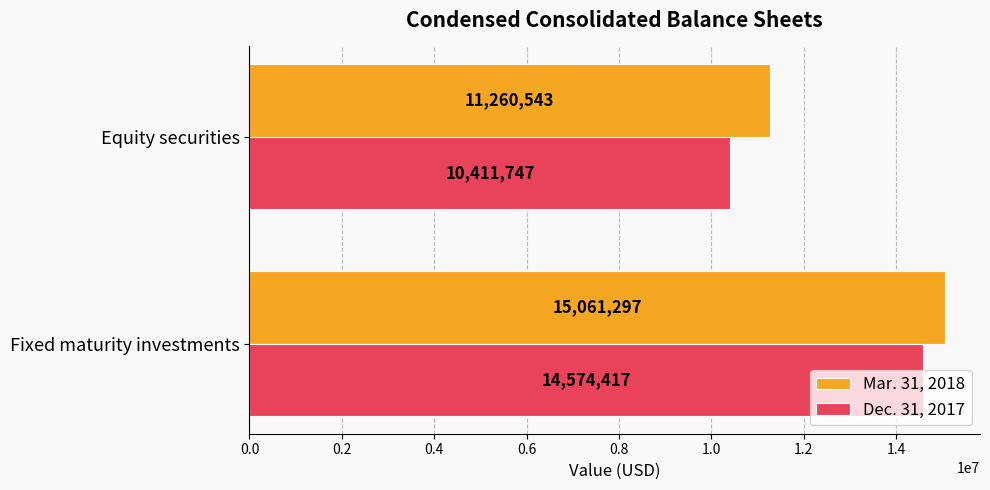

The Dec. 31, 2017 series shows 13956229 at Equity securities. True or false?

False